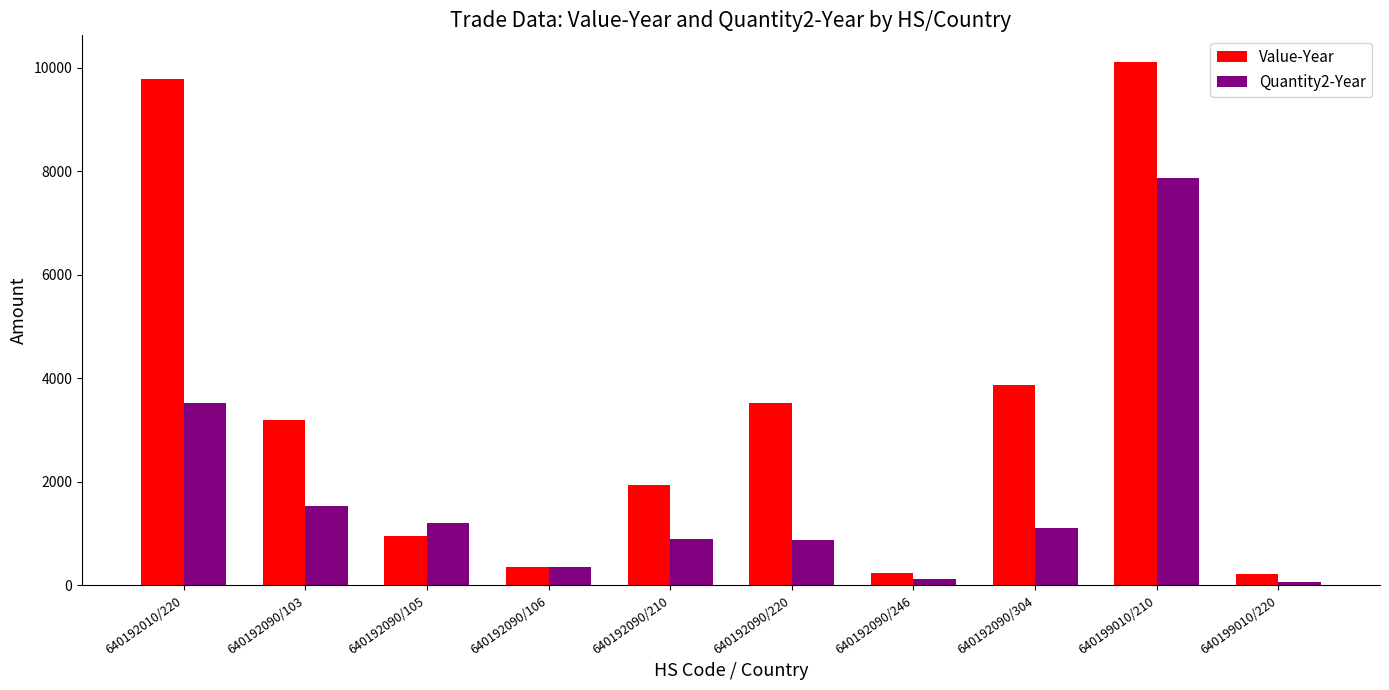

Which series changed the most between 640192090/105 and 640199010/210?

Value-Year